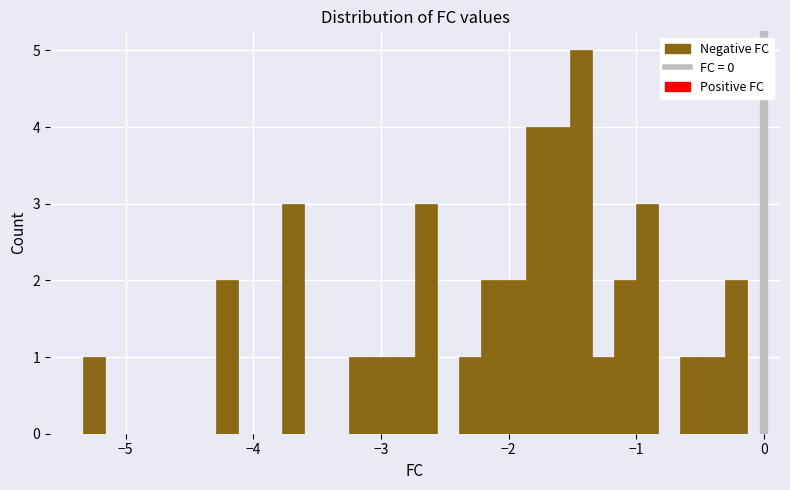

Around what value on the x-axis is the tallest bar? Give the approximate position of its centre, as read against the axis.

-1.4